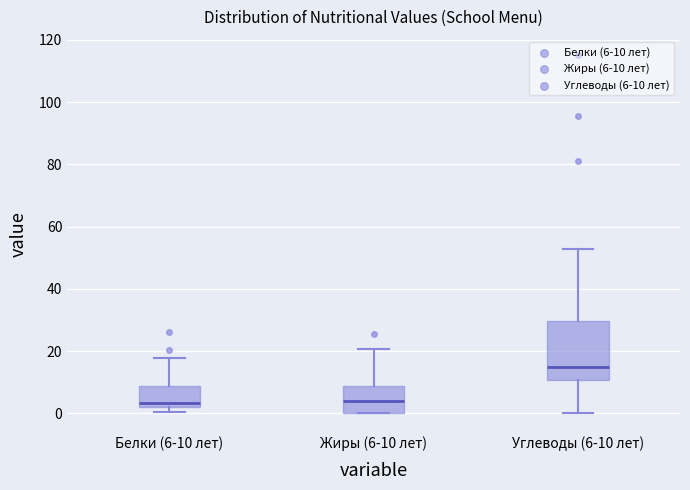

Which box is the tallest, from its lower edge to its upper edge?

Углеводы (6-10 лет)